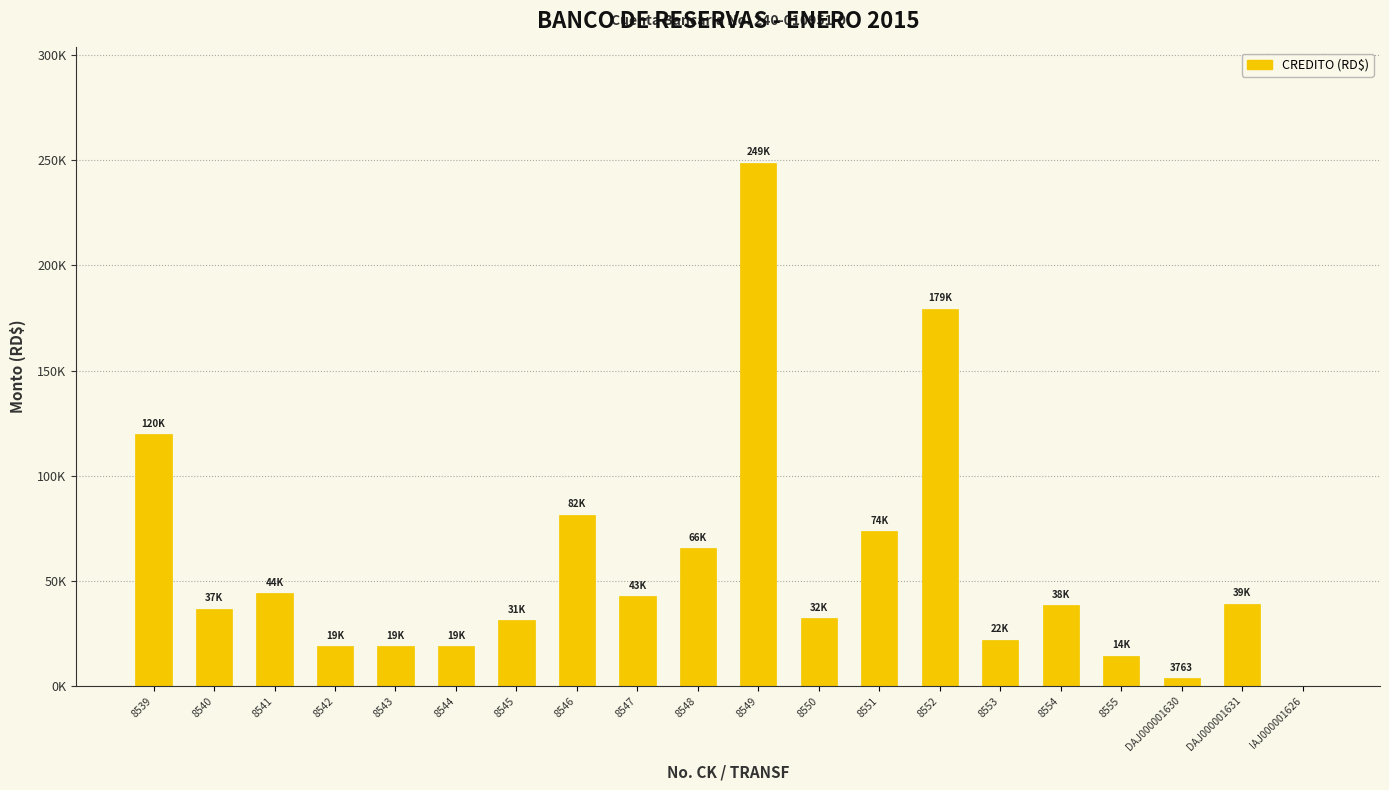

Which has a higher value, 8553 or 8551?

8551